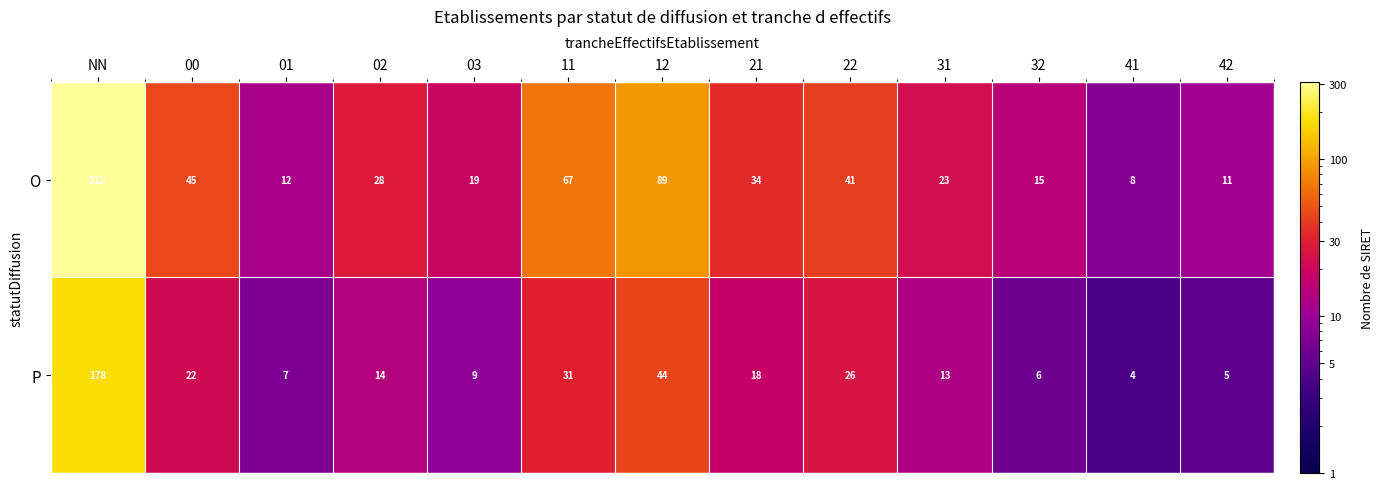

Reading left to right, extract all data points from this chart.

O: 312	45	12	28	19	67	89	34	41	23	15	8	11
P: 178	22	7	14	9	31	44	18	26	13	6	4	5